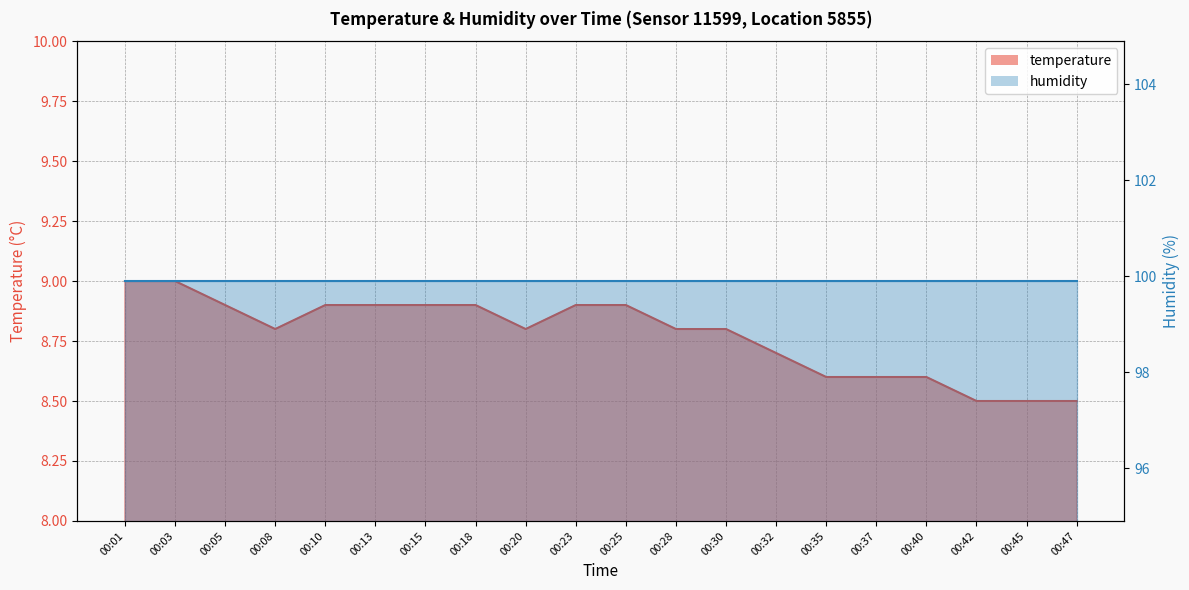

Which label corresponds to the smallest value in the chart?

00:42